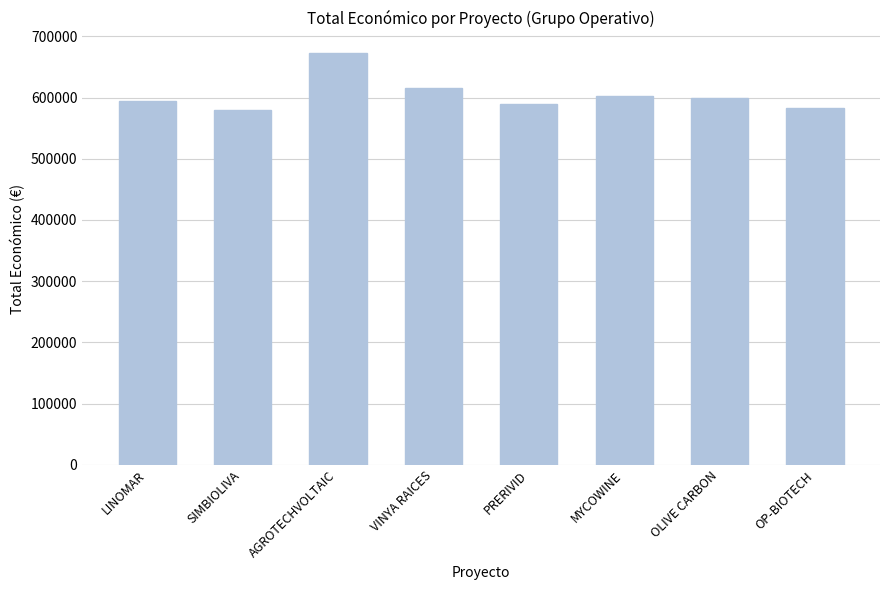

What is the greatest value displayed?

672807.0